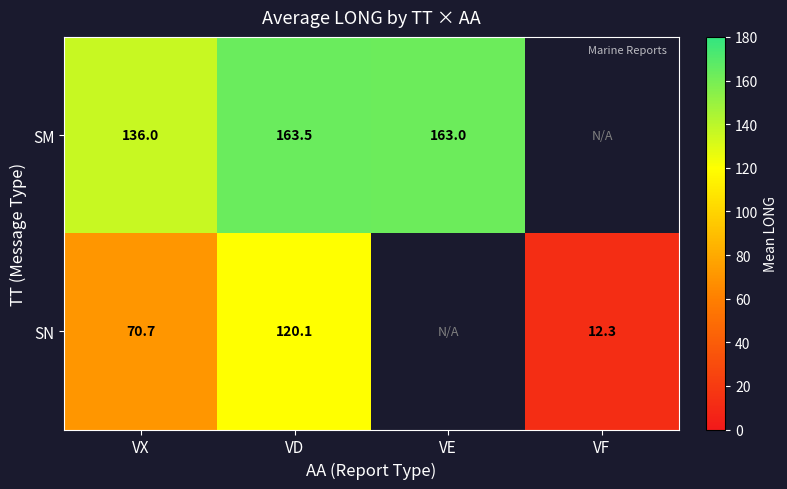

Rank the series by their maximum value, from highest to lowest.

SM, SN